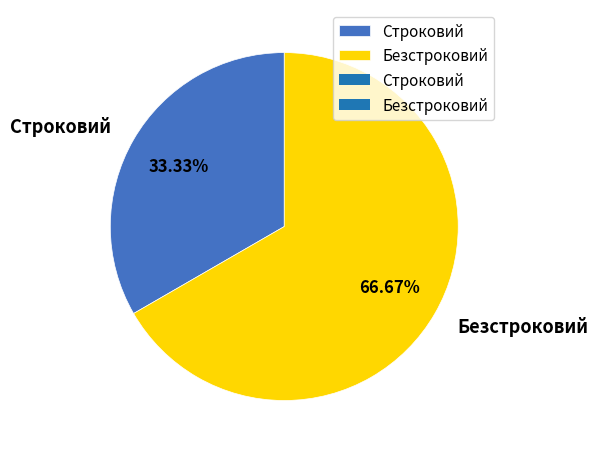

Which category has the smallest portion of the pie?

Строковий